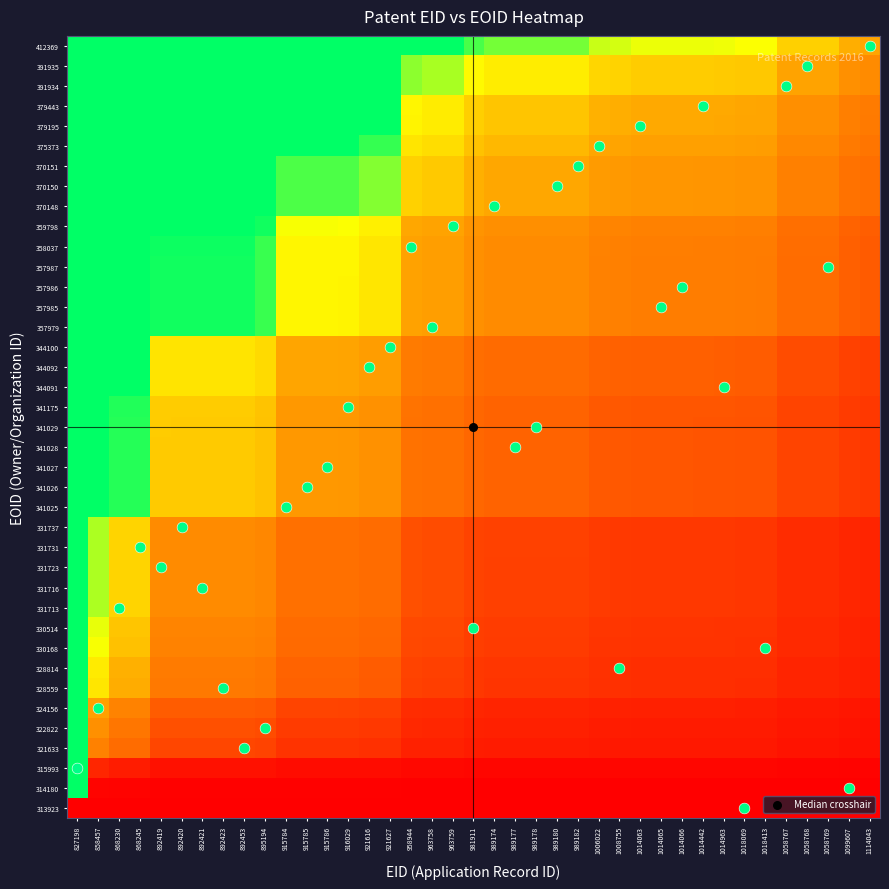

Which category has the lowest value across all series?

827198